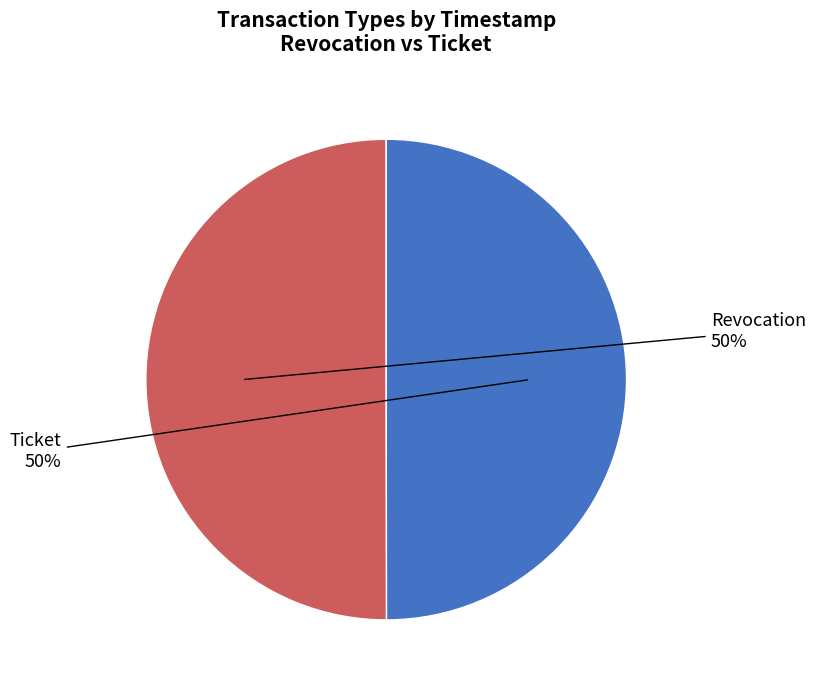

What percentage is the Ticket slice, to the nearest percent?

50%